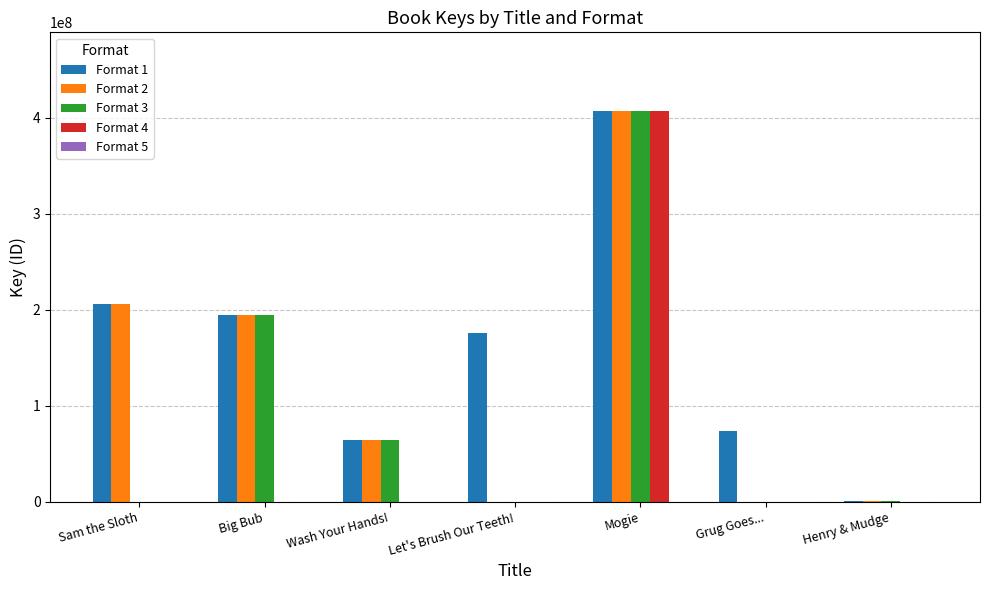

What is the difference between the Format 4 values at Mogie and Sam the Sloth?

407250477